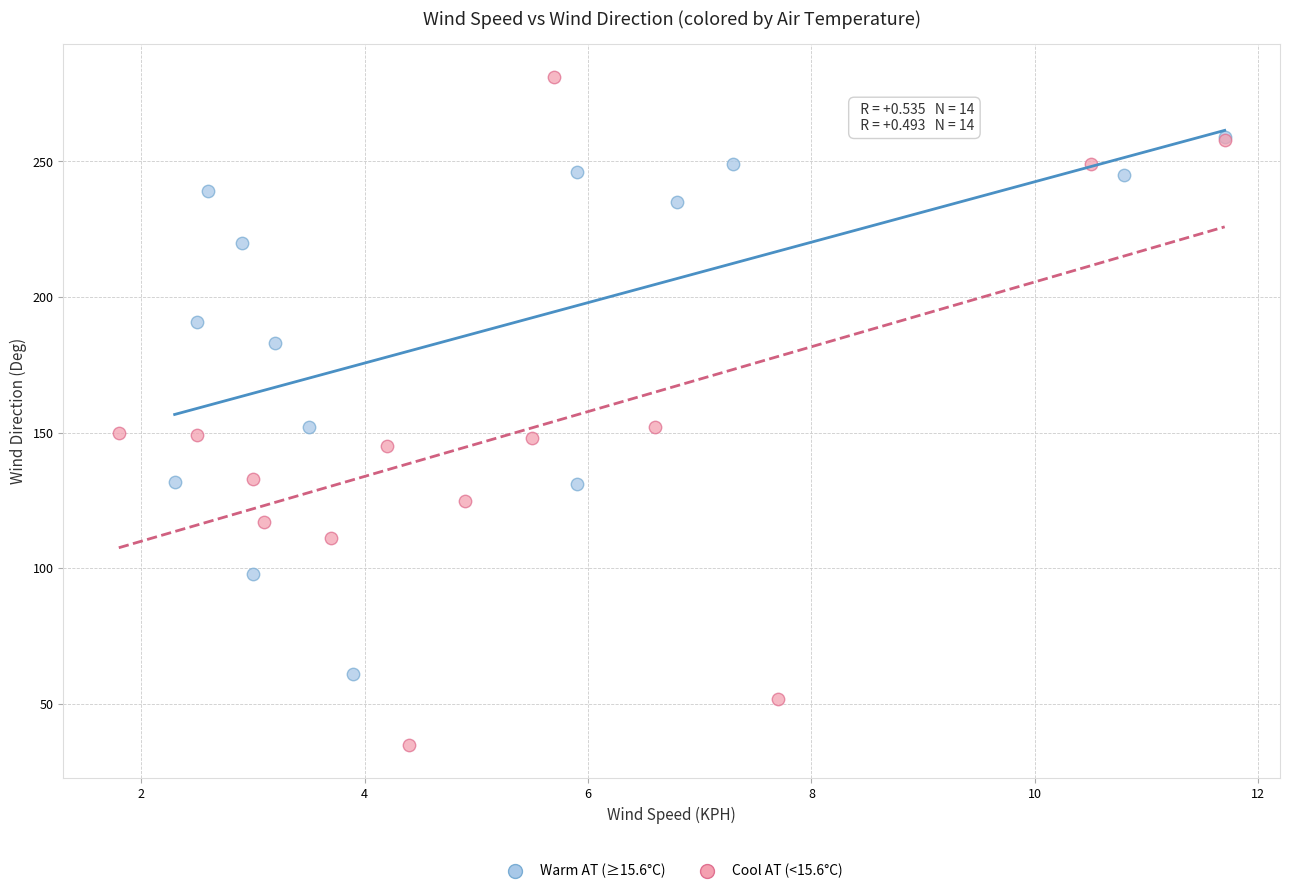

Which series has the largest Y range (max minus min)?

Cool AT (<15.6°C)